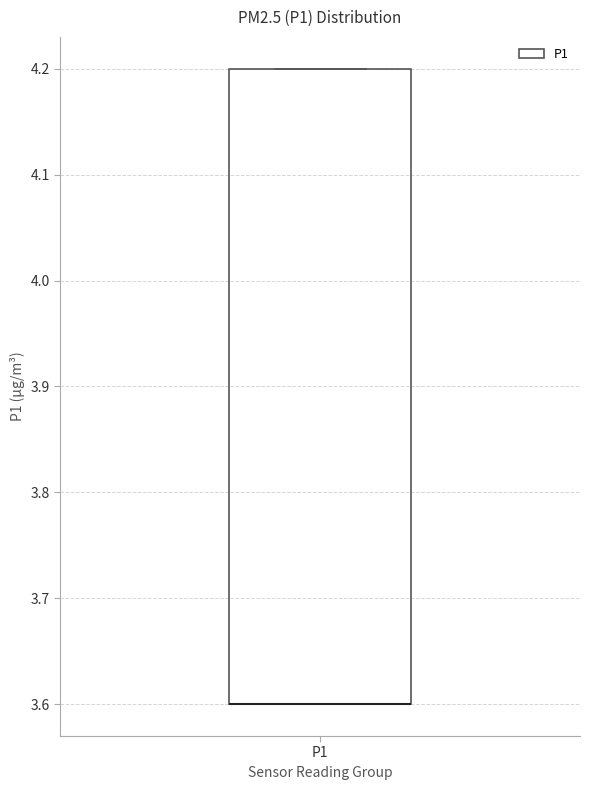

Read this box plot against the y-axis: the position of the median line, the range covered by the box, and the ends of both whiskers. The values are not printed on the chart, so give them approximately, as read against the axis.

median 3.6 (drawn on the box's lower edge), box 3.6 to 4.2, whiskers 3.6 to 4.2